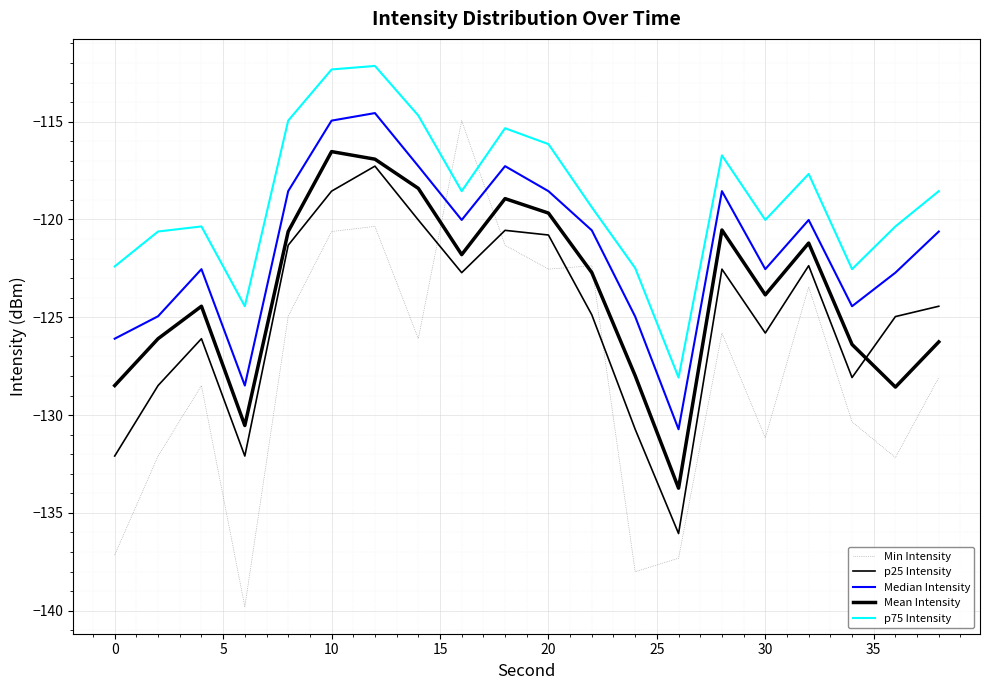

What is the smallest value displayed?

-139.8